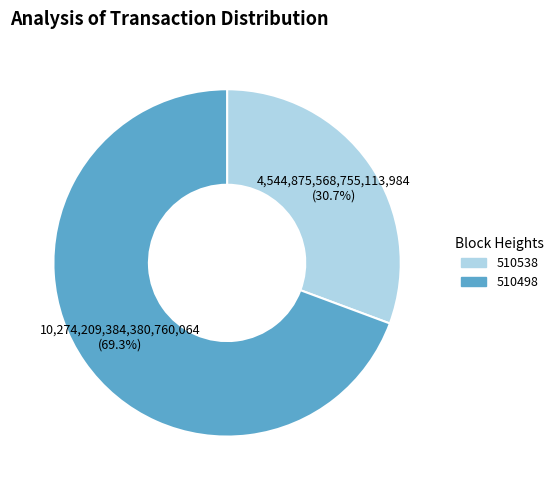

What percentage is the 510538 slice, to the nearest percent?

31%